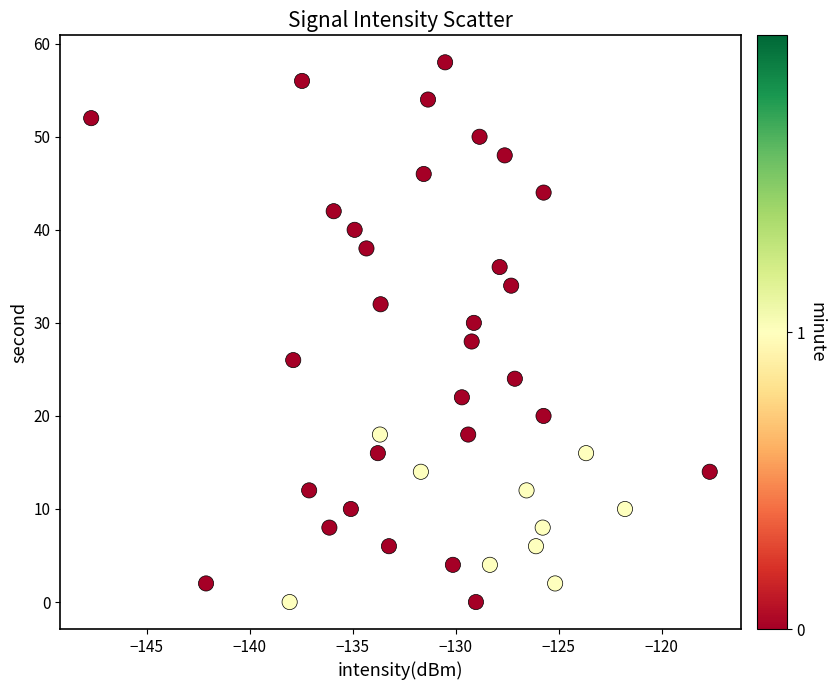

What is the range of Y values (max minus min)?

58